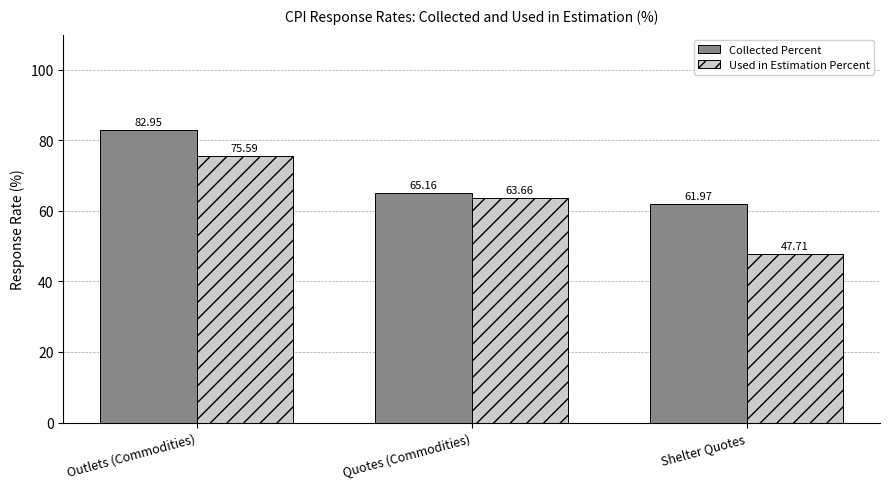

What is the total value across all series at Shelter Quotes?

109.7